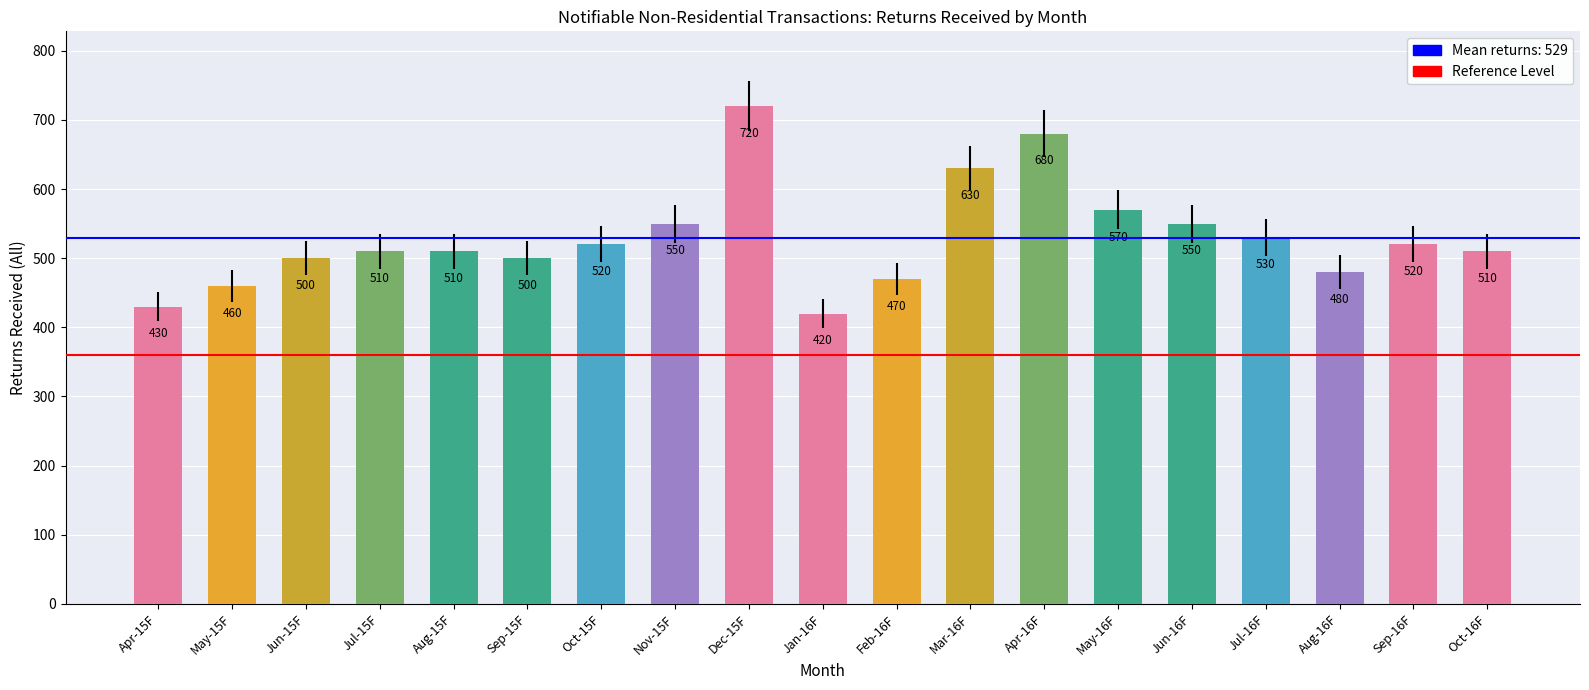

What is the difference between the second highest and minimum values?

260